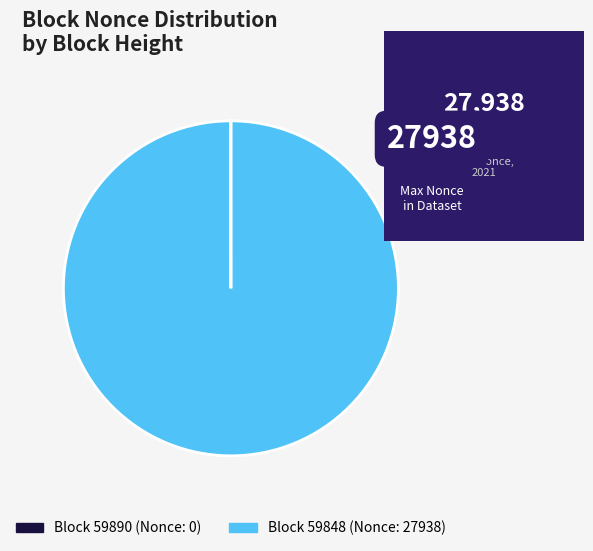

Does any single category account for the majority?

Yes